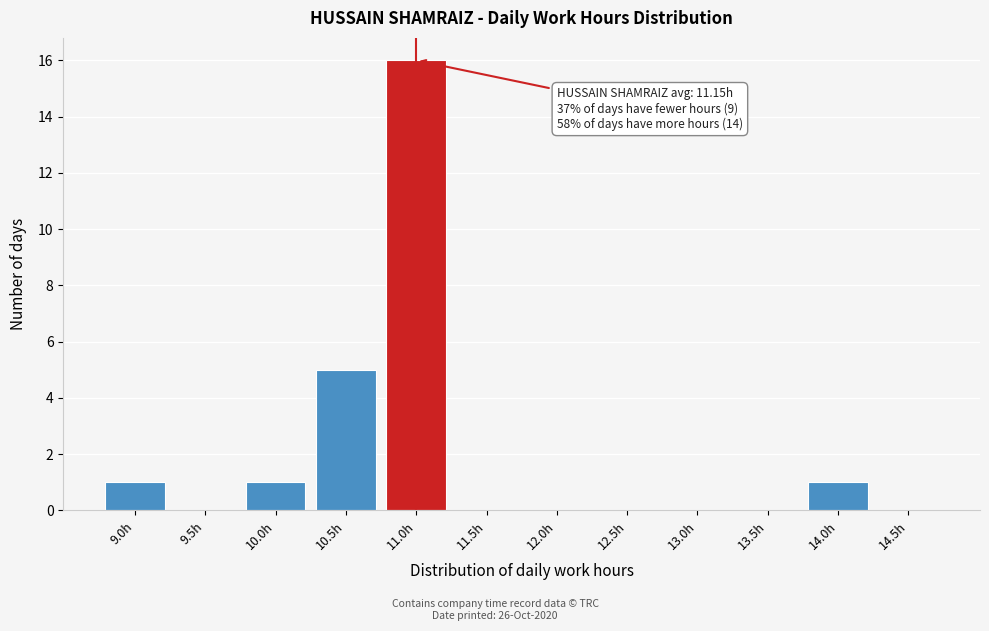

Reading right to left, list all the values displayed in this chart.

14.5h=0	14.0h=1	13.5h=0	13.0h=0	12.5h=0	12.0h=0	11.5h=0	11.0h=16	10.5h=5	10.0h=1	9.5h=0	9.0h=1